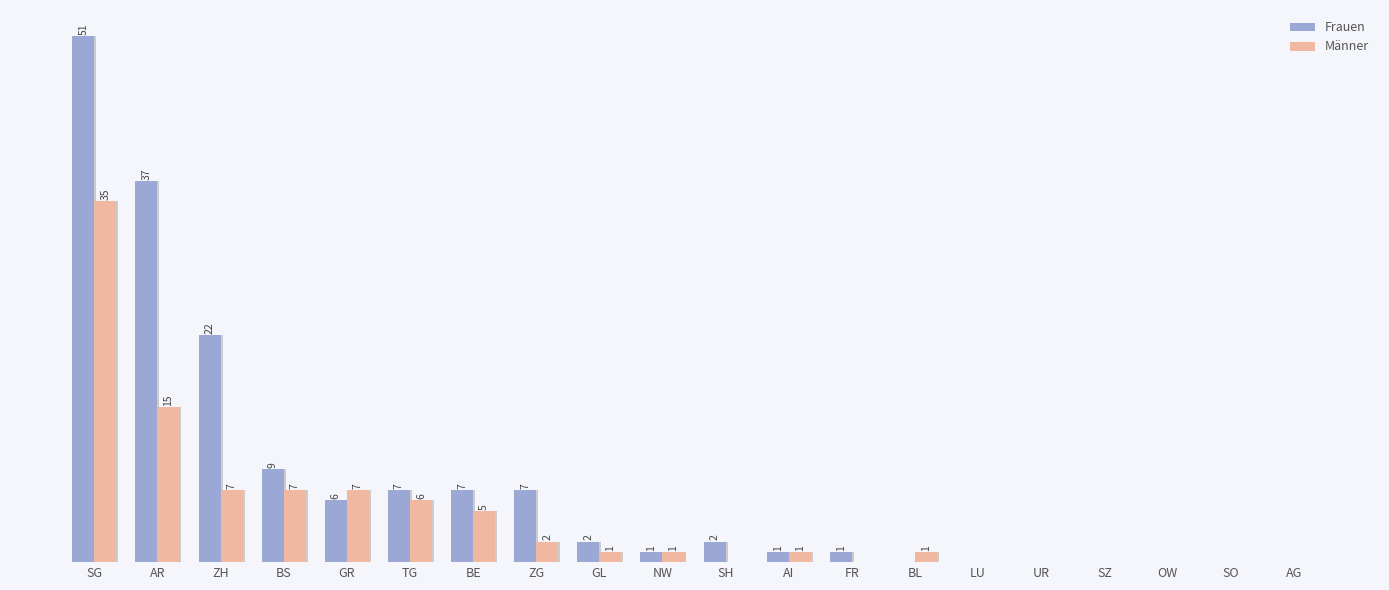

List the labels in order of Männer value, largest first.

SG, AR, ZH, BS, GR, TG, BE, ZG, GL, NW, AI, BL, SH, FR, LU, UR, SZ, OW, SO, AG